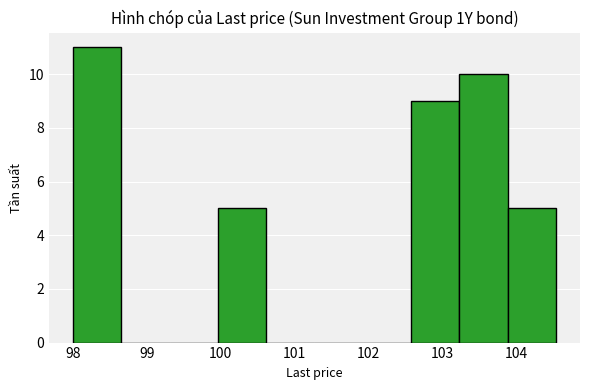

Over which range of the x-axis is the bar tallest?

98.0 to 98.7